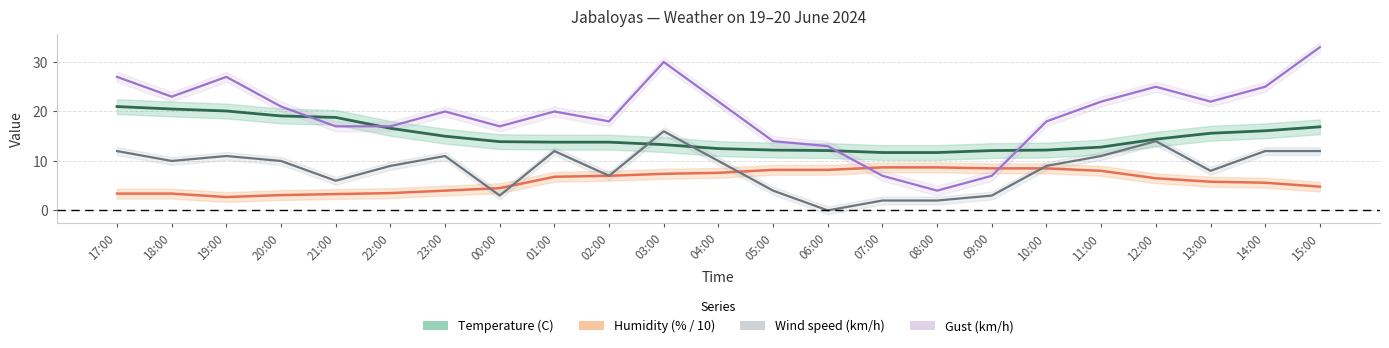

Where is the first local maximum for Wind speed (km/h)?

19:00